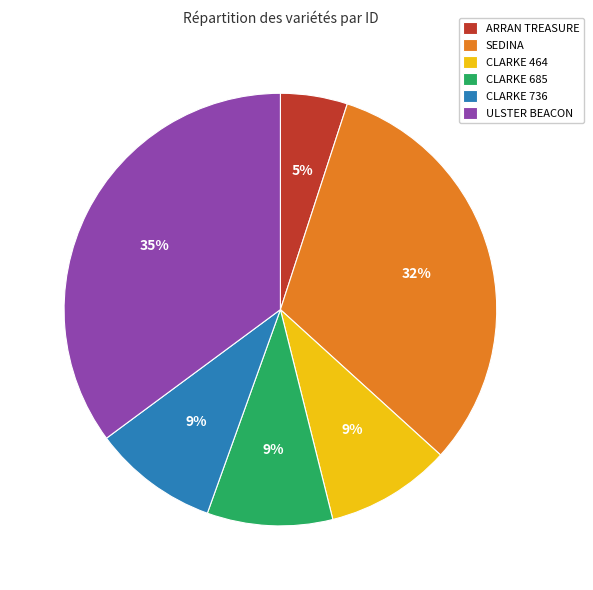

Do SEDINA and CLARKE 685 together represent more than half of the pie?

No